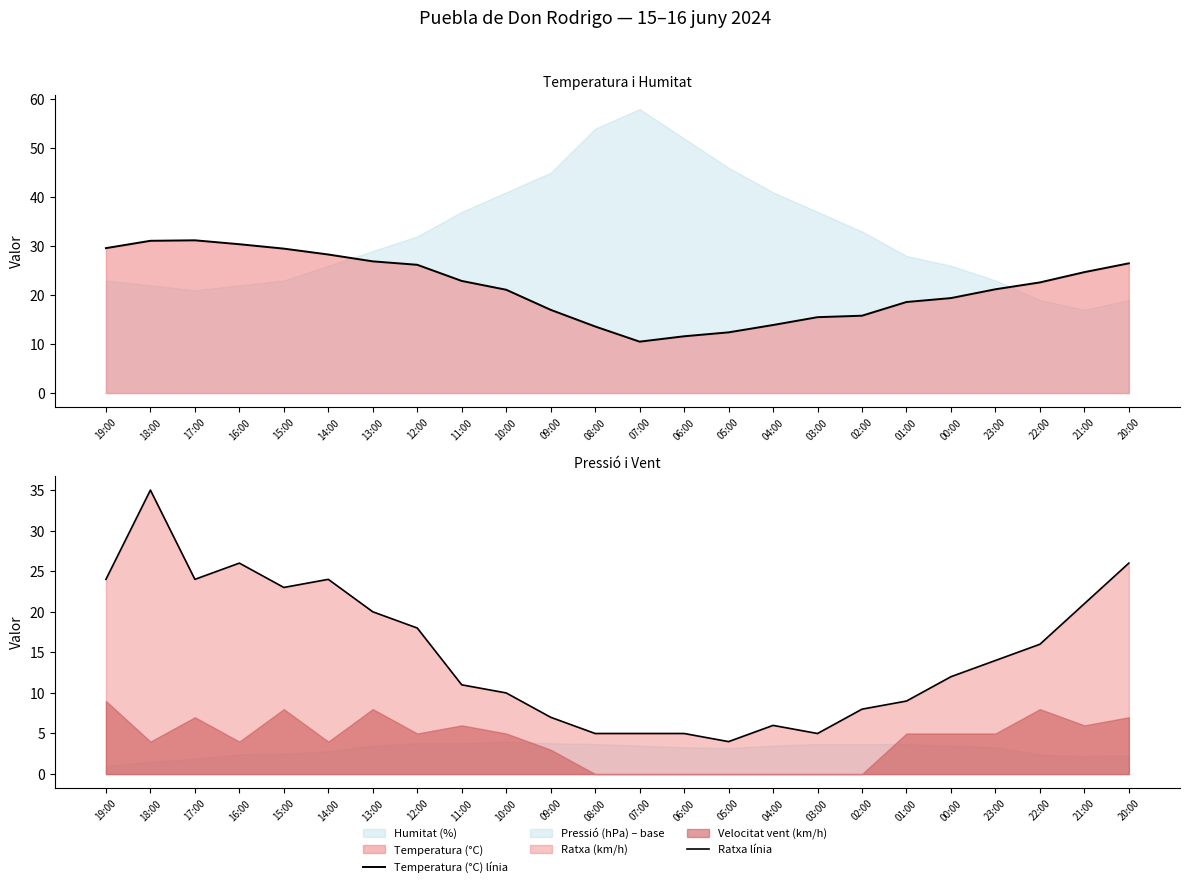

What is the average value of the Temperatura (°C) línia series?

21.7